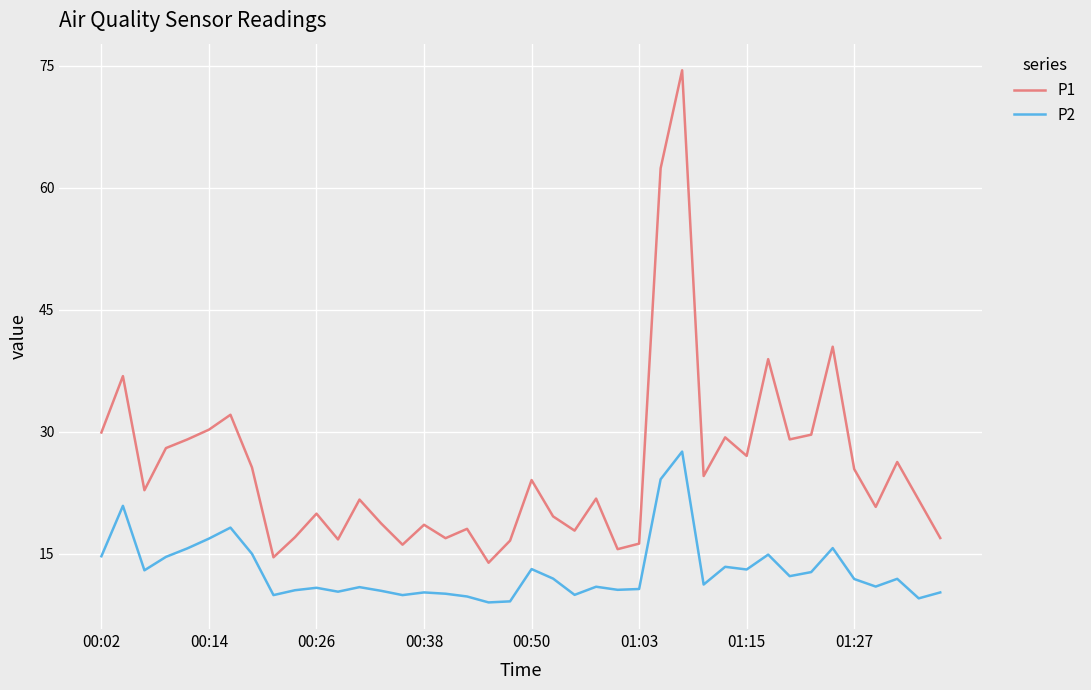

True or false: P2 and P1 intersect in this chart.

False